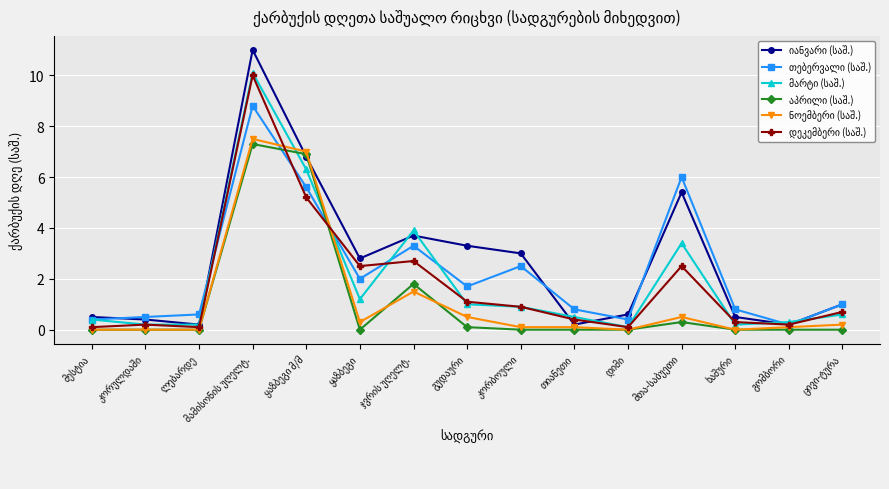

Between which two adjacent categories do იანვარი (საშ.) and აპრილი (საშ.) first intersect?

მამისონის უღელტ. and ყაზბეგი მ/მ